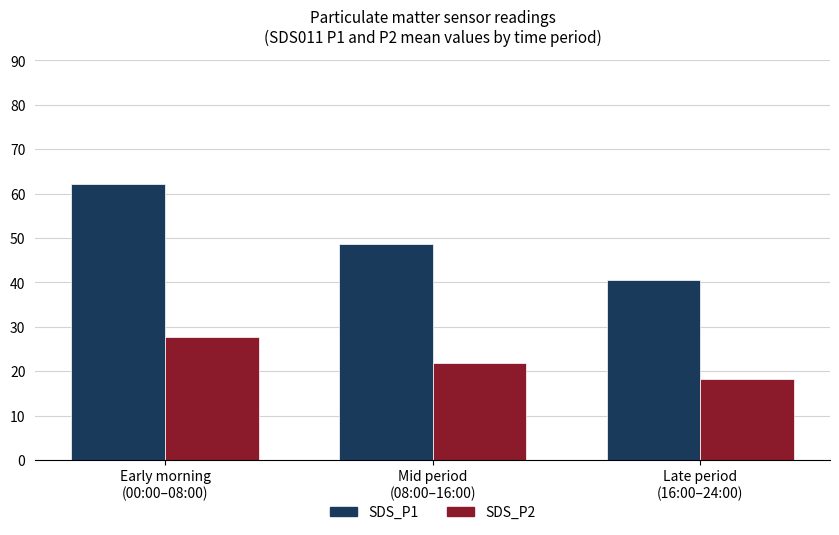

How many bars are there in each group?

2